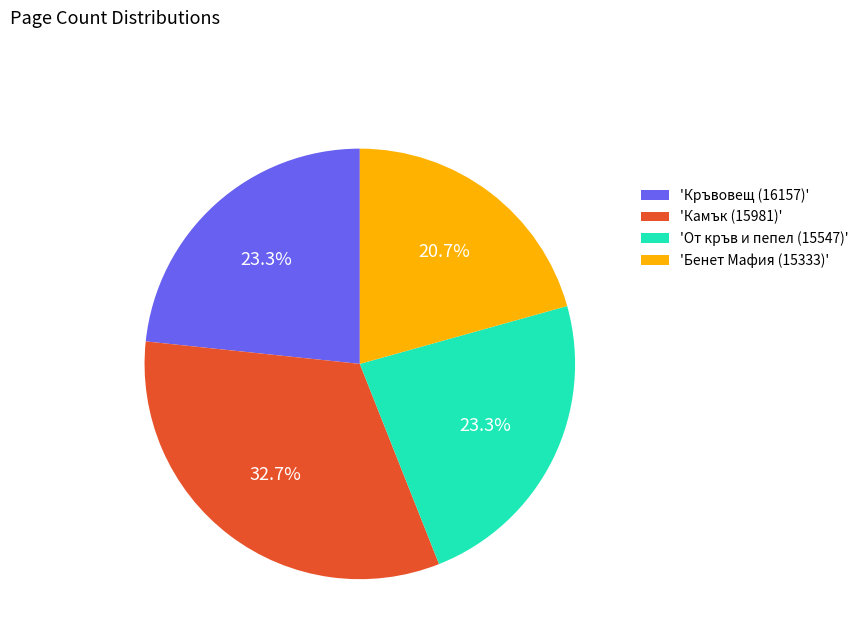

Which category has the biggest portion of the pie?

'Камък (15981)'